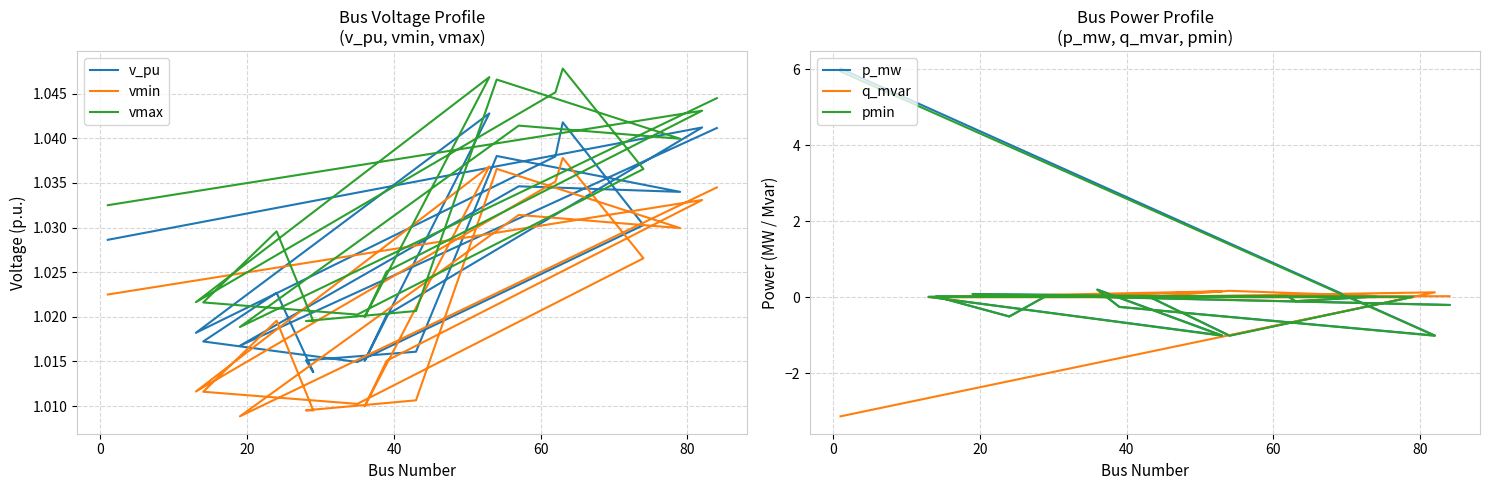

Is the value of pmin at 14 greater than the value of q_mvar at 9?

Yes